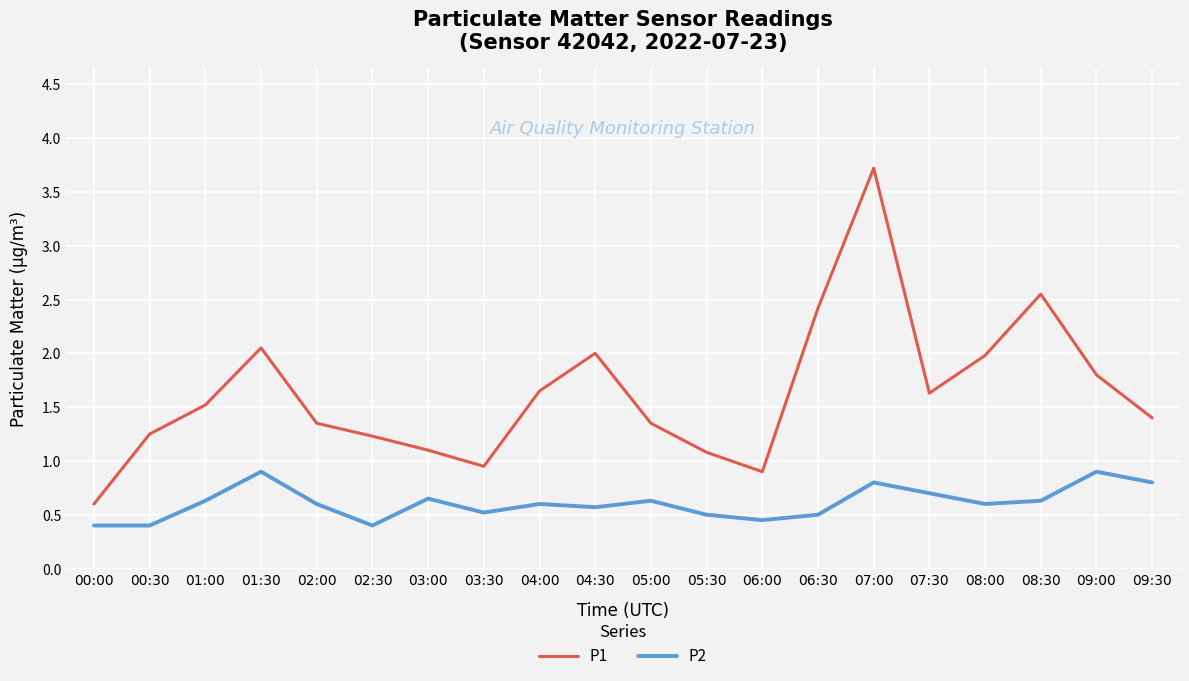

What position from the left is 06:30?

14